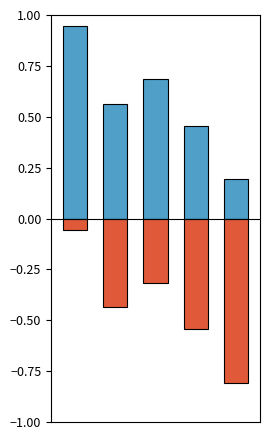

What is the difference between the second highest and second lowest values in the Injury deaths series?

0.2